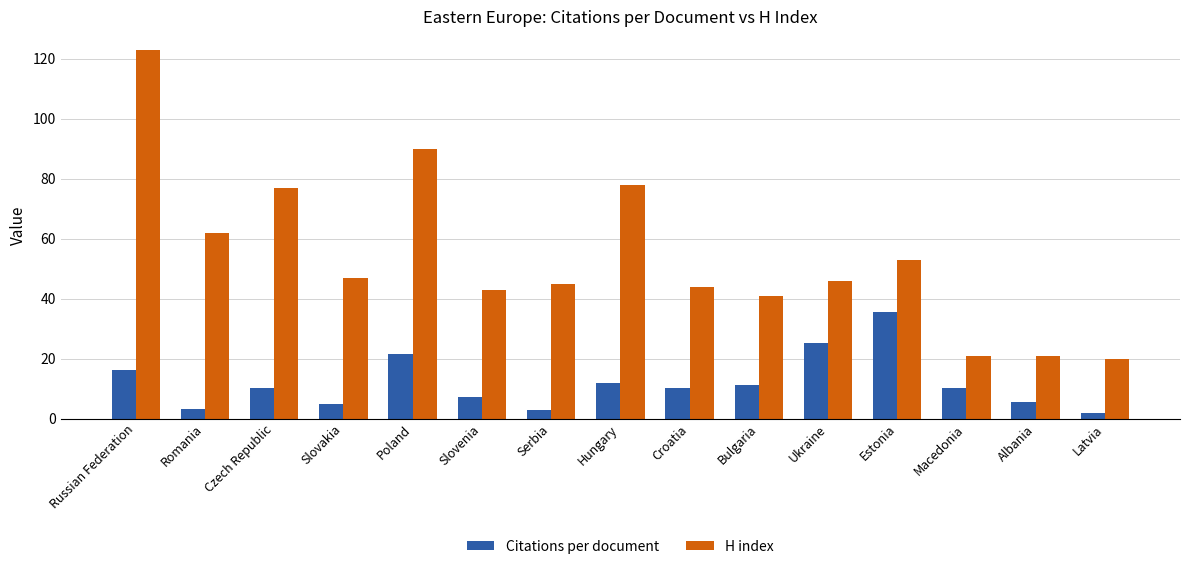

How many categories are shown in the chart?

15